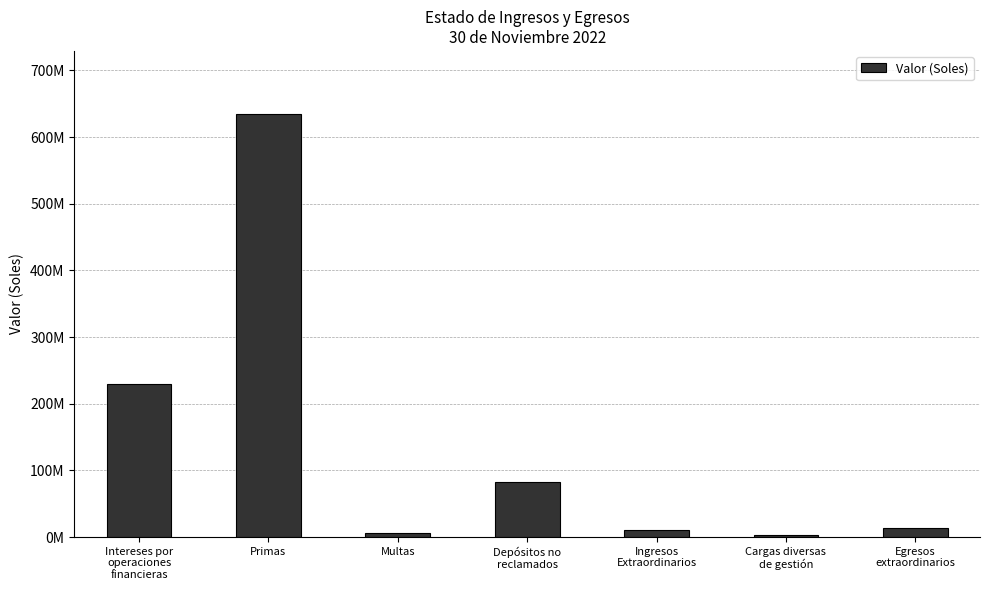

True or false: the data shows 5611651.0 at Multas.

True